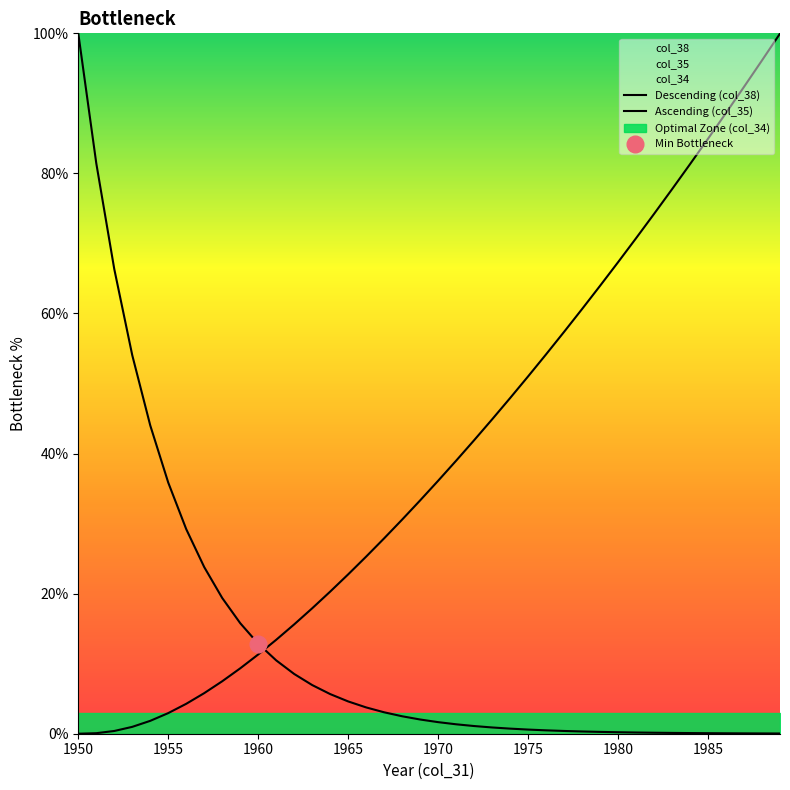

Reading left to right, list all the values displayed in this chart.

Descending (col_38): 100.0	81.5	66.3	54.0	44.0	35.9	29.2	23.8	19.4	15.8	12.9	10.5	8.5	6.9	5.7	4.6	3.8	3.1	2.5	2.0	1.7	1.3	1.1	0.9	0.7	0.6	0.5	0.4	0.3	0.3	0.2	0.2	0.1	0.1	0.1	0.1	0.1	0.1	0.0	0.0
Ascending (col_35): 0.0	0.1	0.4	1.0	1.8	2.9	4.3	5.8	7.5	9.3	11.3	13.4	15.6	17.9	20.3	22.8	25.3	27.9	30.6	33.3	36.1	39.0	41.9	44.9	47.9	51.0	54.2	57.4	60.6	64.0	67.3	70.7	74.2	77.7	81.3	85.0	88.6	92.4	96.1	100.0